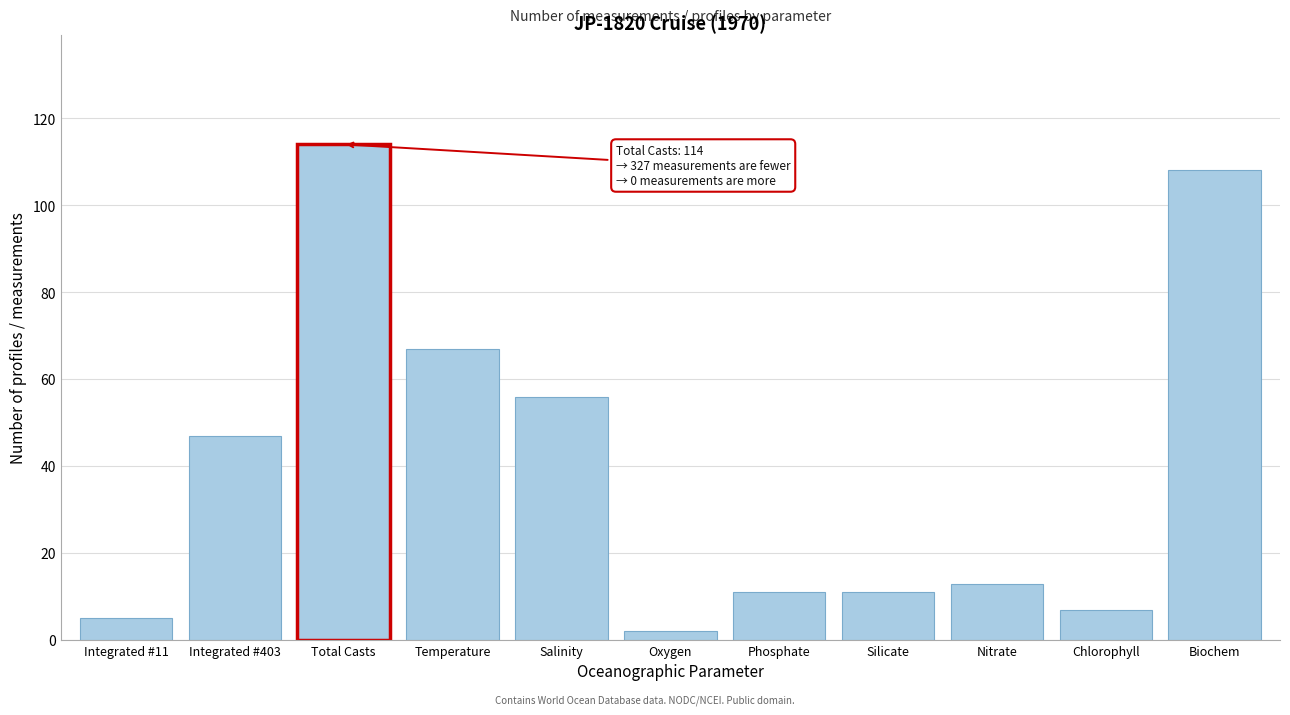

Reading left to right, transcribe all the data shown in this chart.

Integrated #11=5	Integrated #403=47	Total Casts=114	Temperature=67	Salinity=56	Oxygen=2	Phosphate=11	Silicate=11	Nitrate=13	Chlorophyll=7	Biochem=108